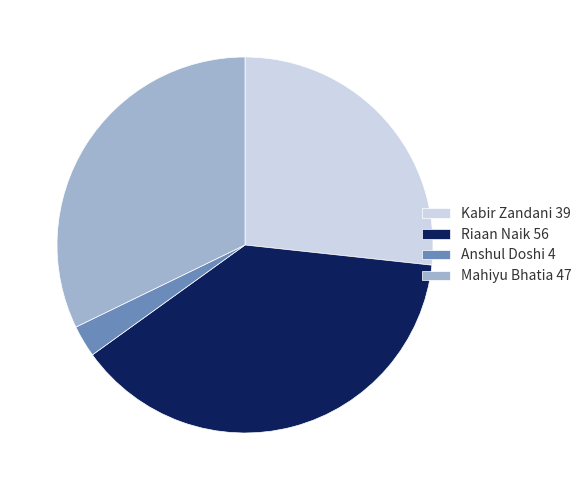

Which category has the smallest portion of the pie?

Anshul Doshi 4